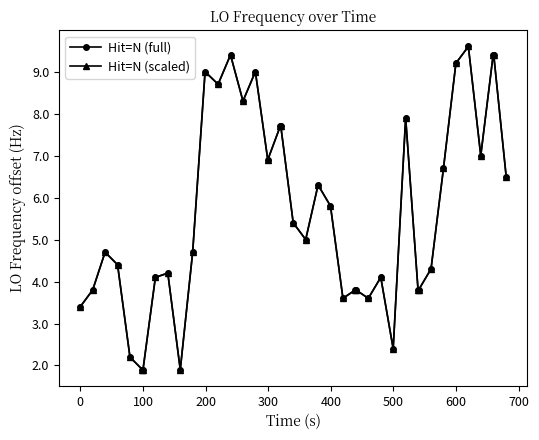

What is the value of the Hit=N (full) point at the 24th from the left?

3.6